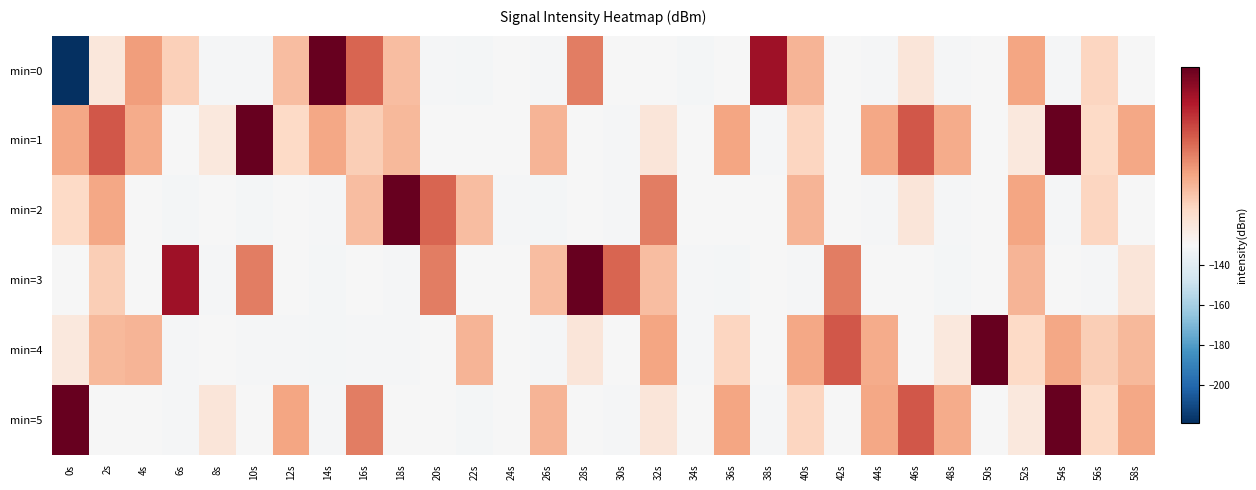

List the series in order of their peak value, lowest first.

min=1, min=4, min=5, min=0, min=2, min=3